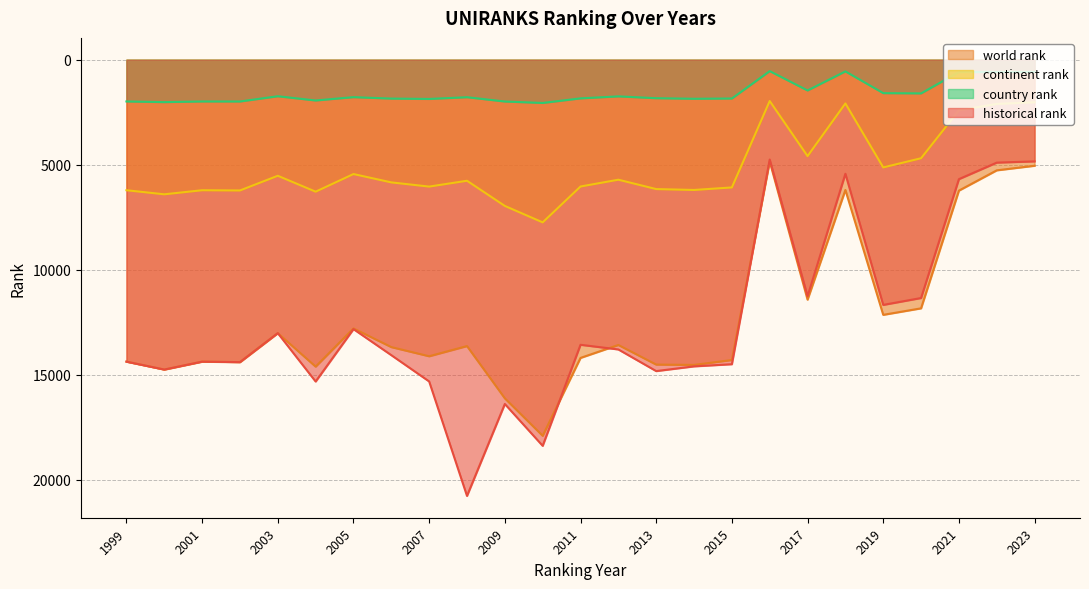

What is the value of the historical rank point at the 21st from the left?

11671.0